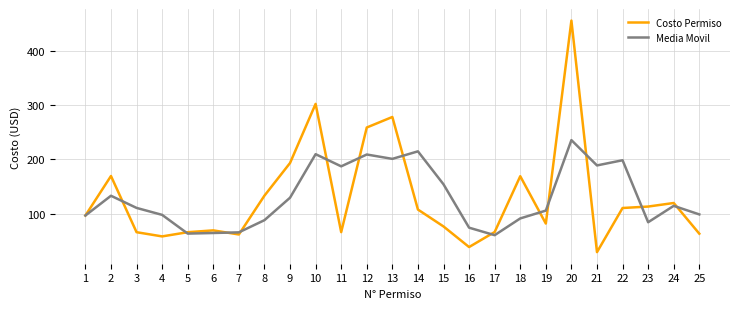

Does the chart have visible grid lines?

Yes